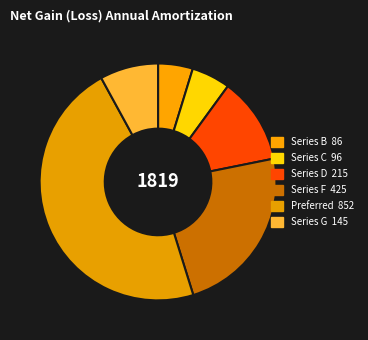

Which slice is the smallest?

Series B